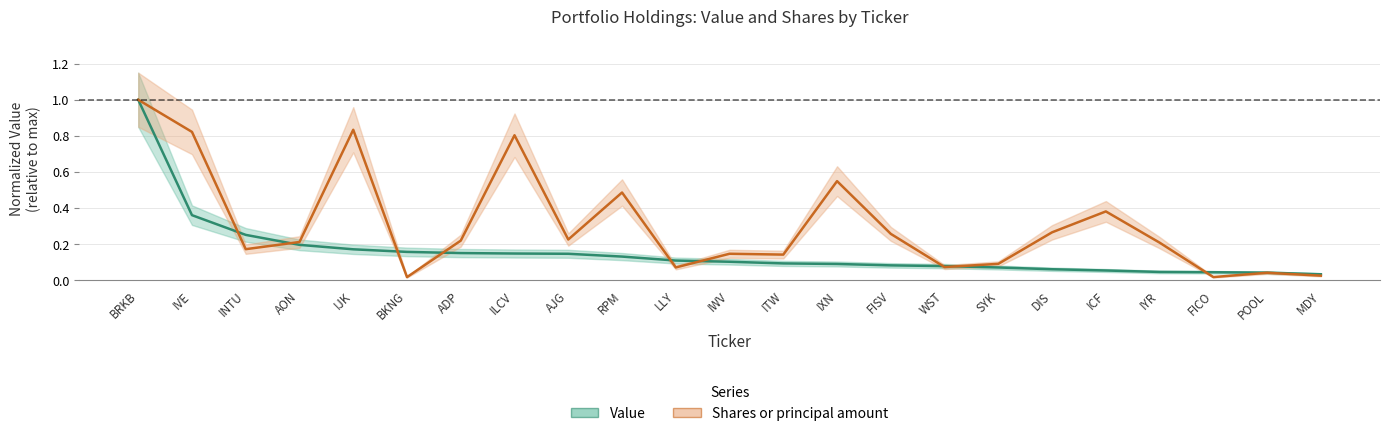

Read the Shares value at INTU.

0.2